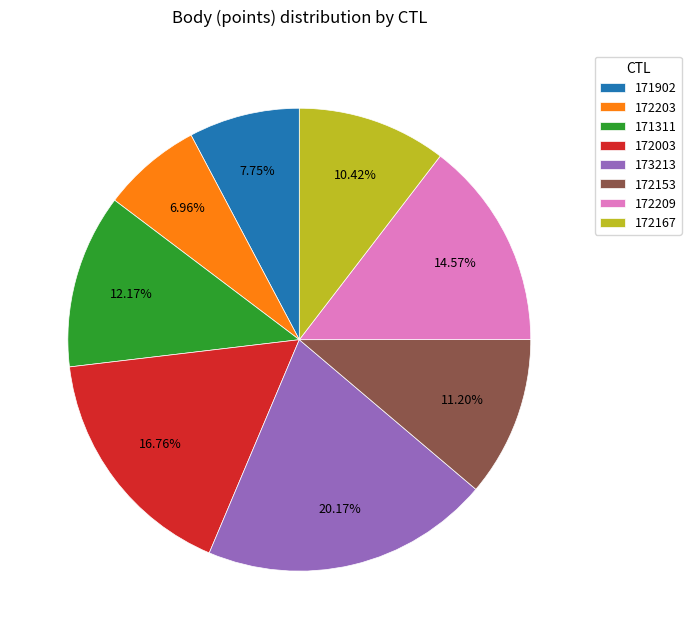

The 173213 slice represents 7% of the pie. True or false?

False